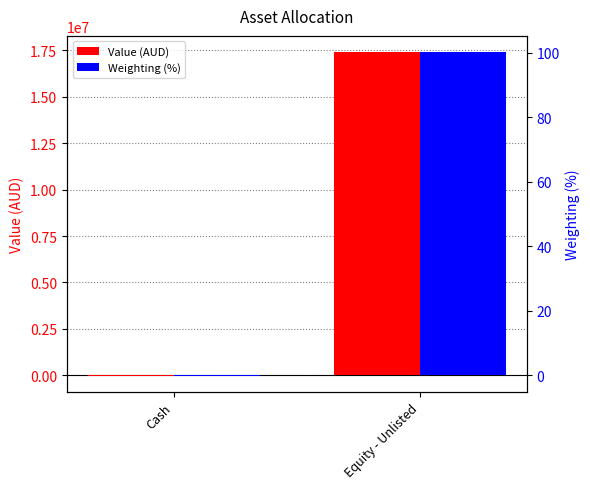

Rank the series at Equity - Unlisted from lowest to highest value.

Weighting (%), Value (AUD)